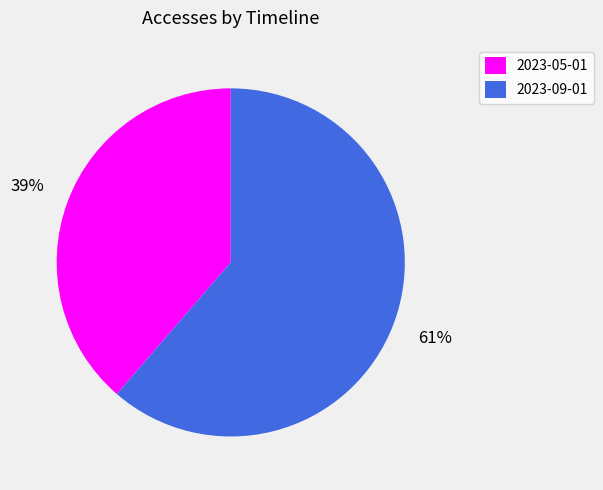

The 2023-09-01 slice represents 47% of the pie. True or false?

False